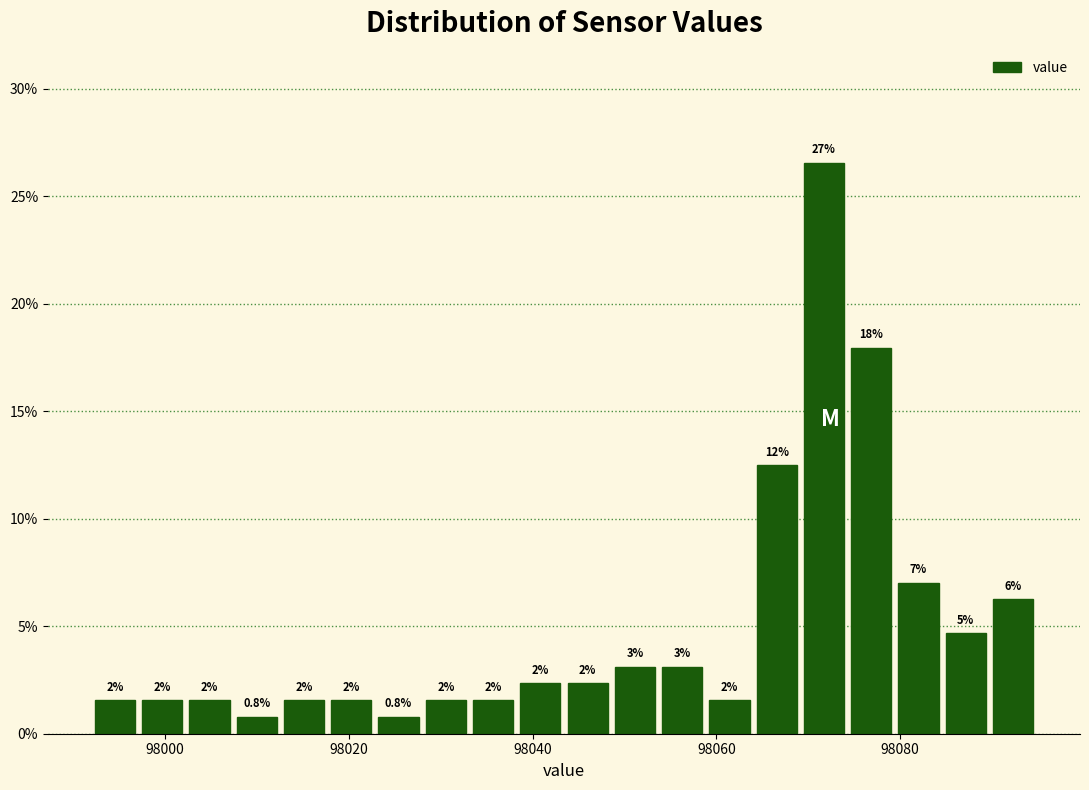

Around what value on the x-axis is the tallest bar? Give the approximate position of its centre, as read against the axis.

98072